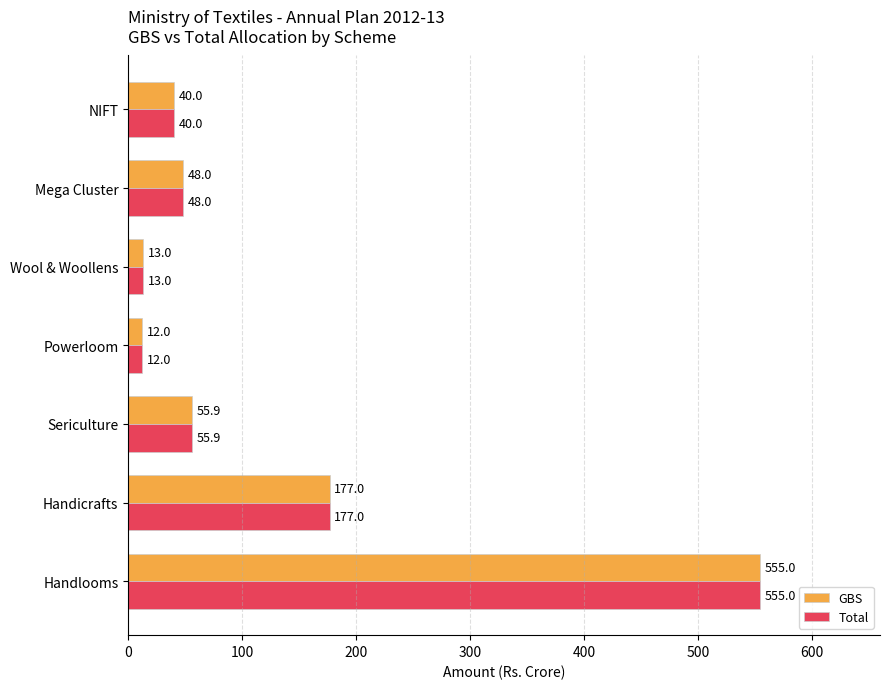

Rank the categories by Total value from lowest to highest.

Powerloom, Wool & Woollens, NIFT, Mega Cluster, Sericulture, Handicrafts, Handlooms